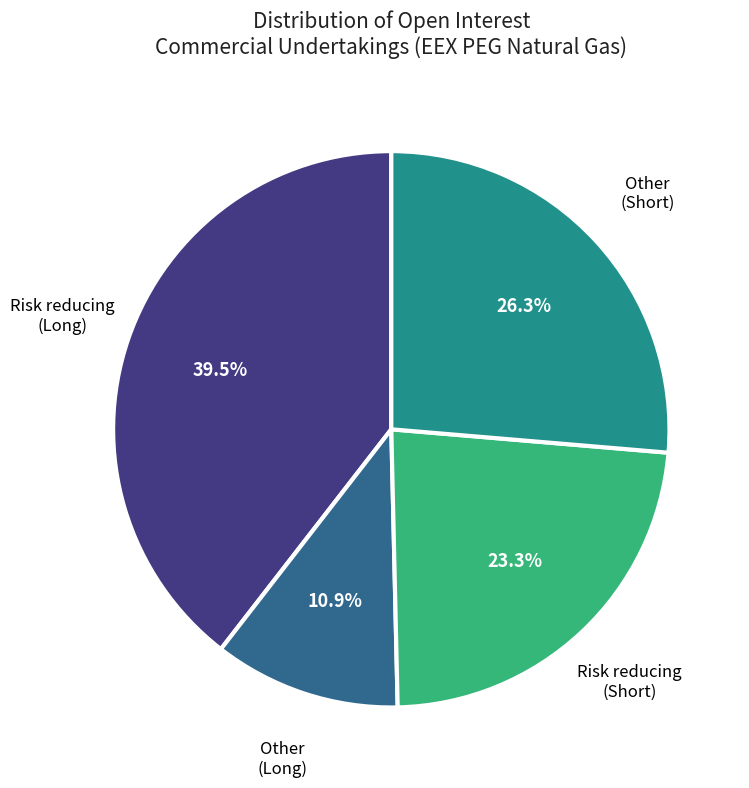

Is there a majority slice in this chart?

No